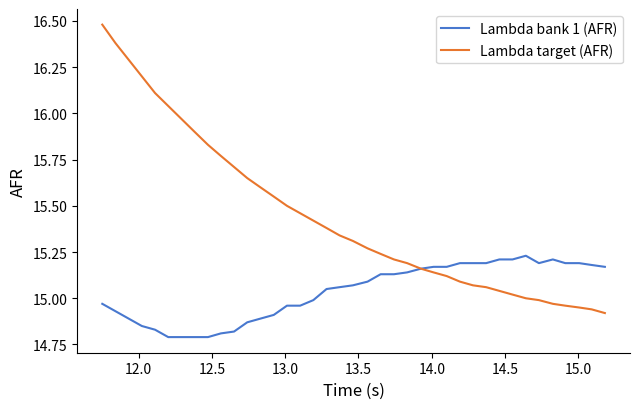

Which series has the largest range (max minus min)?

Lambda target (AFR)